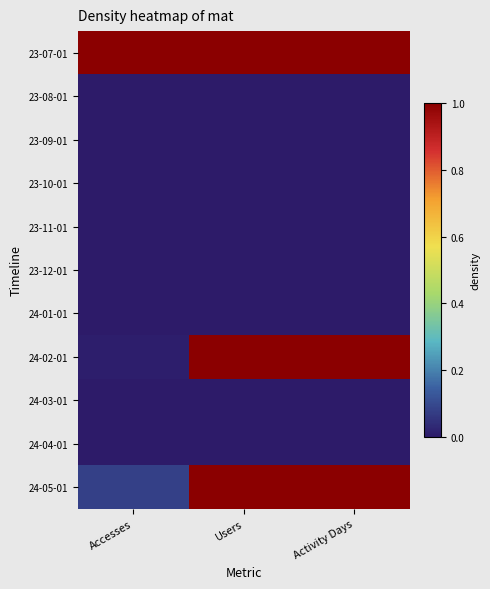

Rank the series by their maximum value, from lowest to highest.

23-08-01, 23-09-01, 23-10-01, 23-11-01, 23-12-01, 24-01-01, 24-03-01, 24-04-01, 23-07-01, 24-02-01, 24-05-01